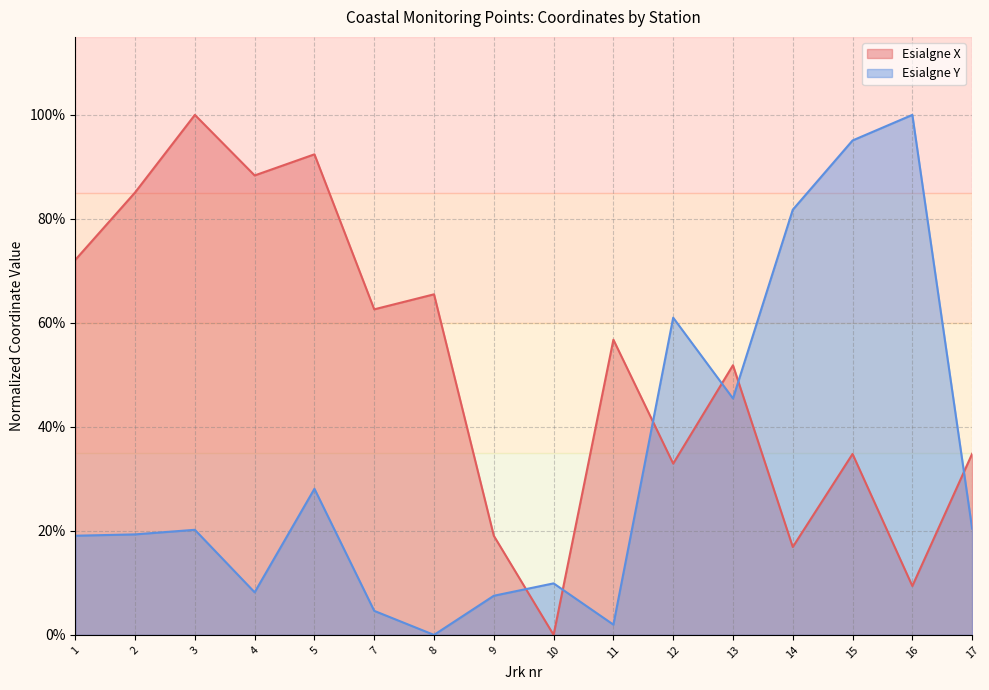

How many lines are shown in the chart?

2